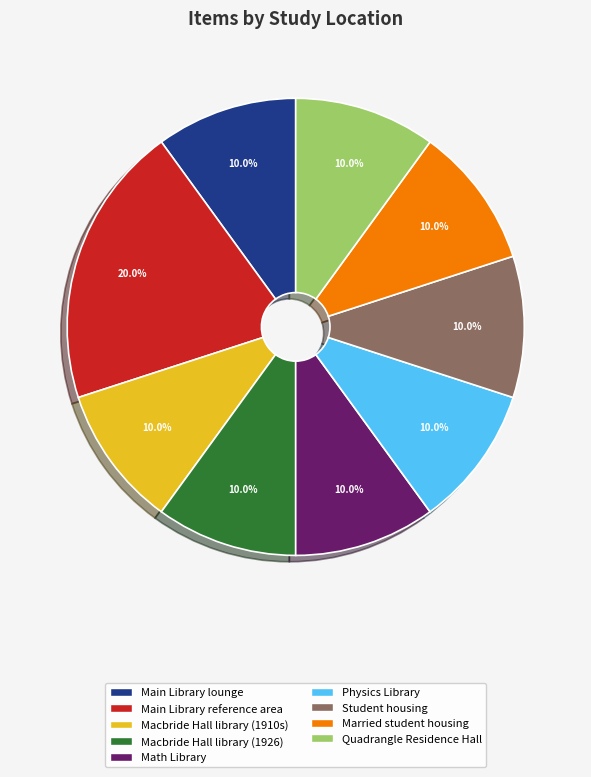

What is the total percentage of Main Library lounge and Math Library?

20.0%